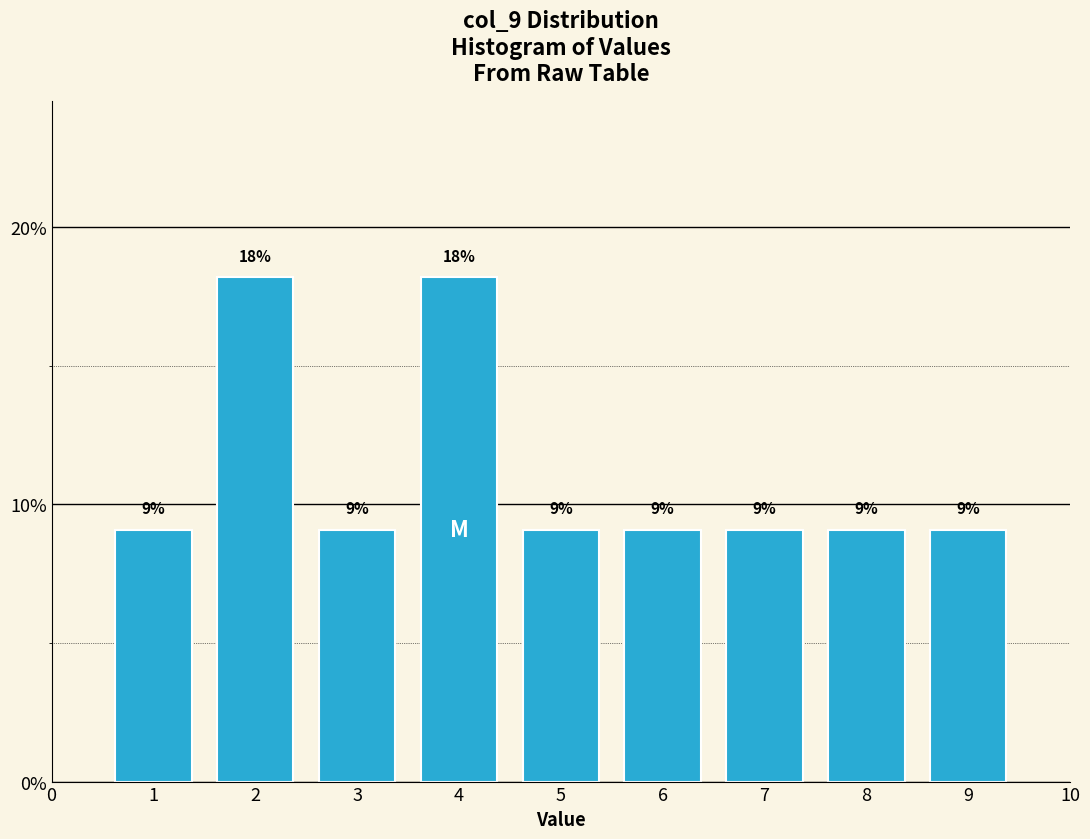

How many bars are there in total?

9